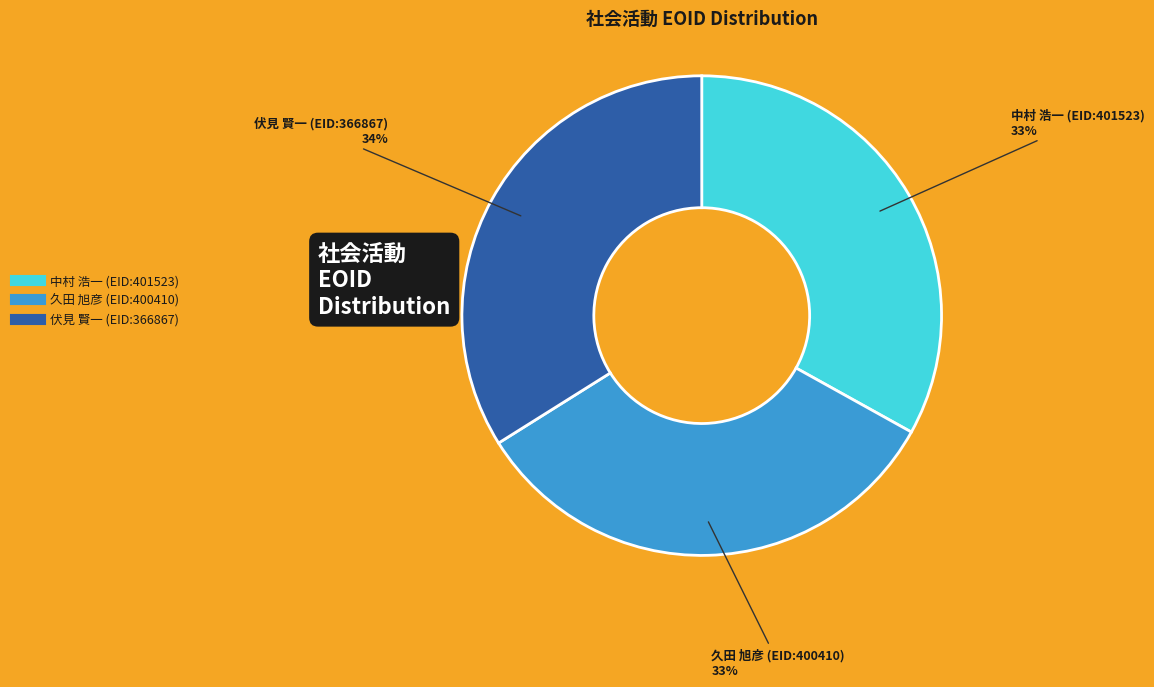

Is there a majority slice in this chart?

No